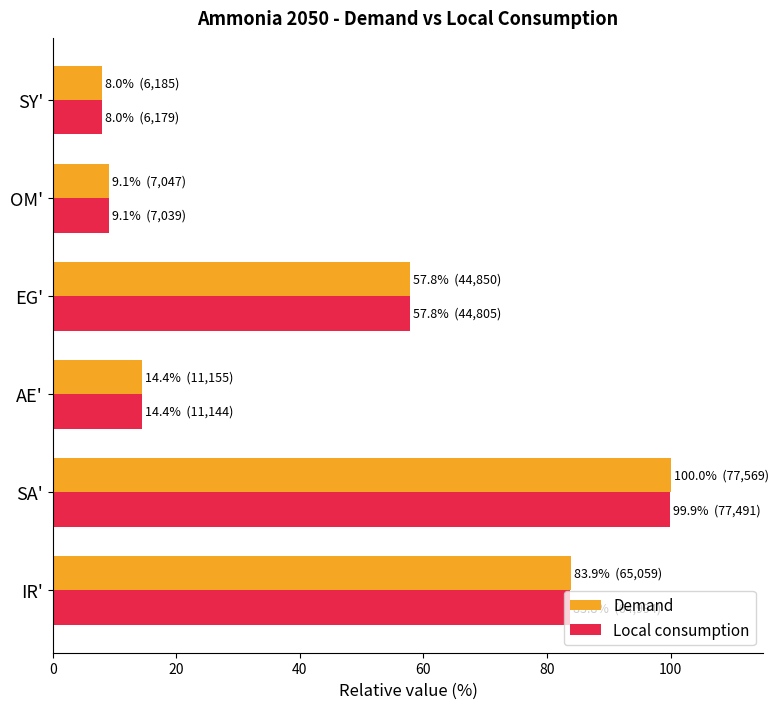

The Demand series shows 8.0 at SY'. True or false?

True